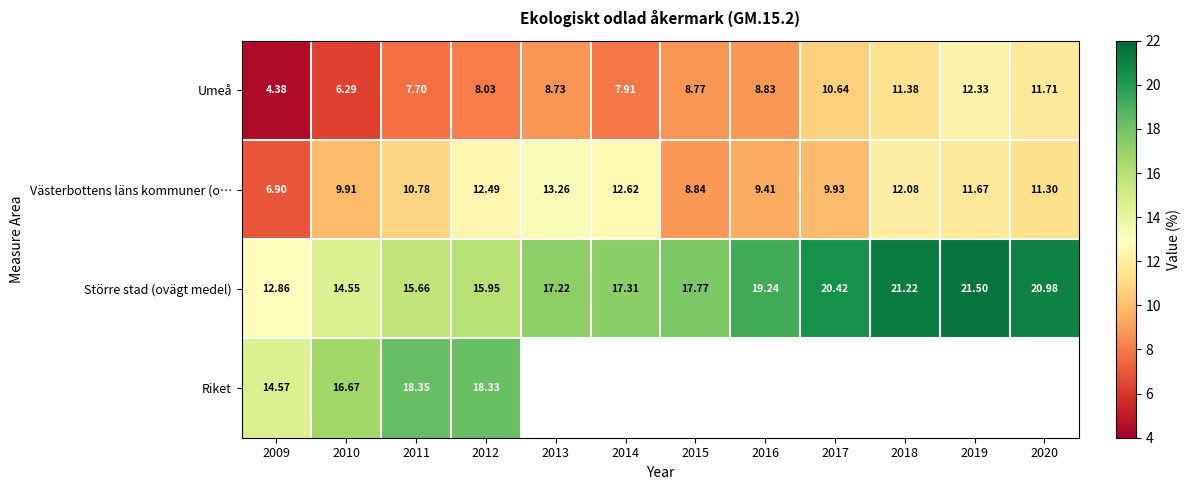

Is the value of Västerbottens läns kommuner (o… at 2015 greater than the value of Större stad (ovägt medel) at 2010?

No